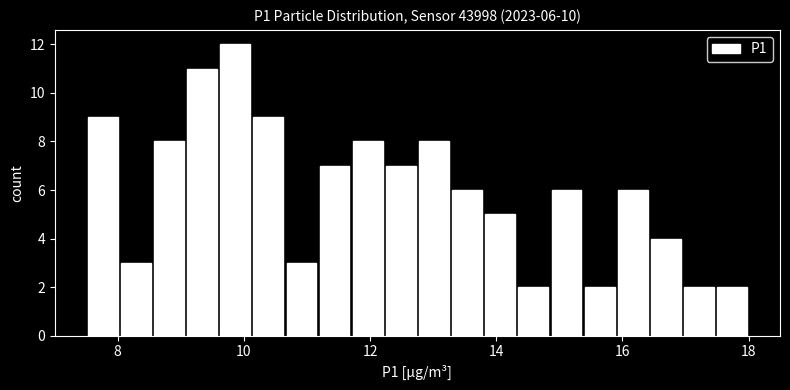

Around what value on the x-axis is the tallest bar? Give the approximate position of its centre, as read against the axis.

9.8